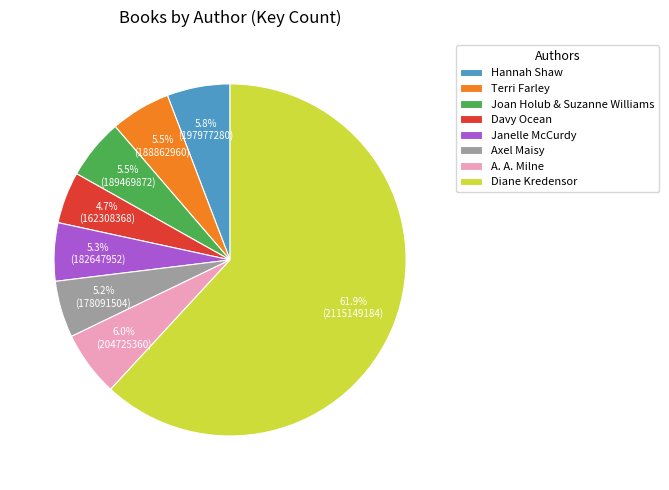

How many segments does this pie chart have?

8